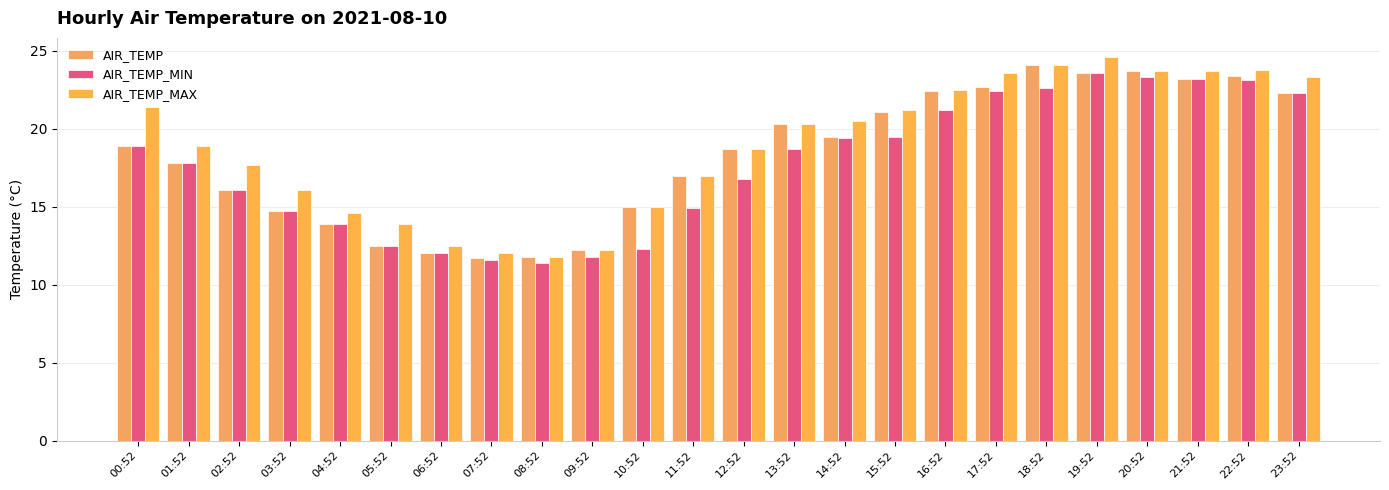

What are all the series names shown in the legend?

AIR_TEMP, AIR_TEMP_MIN, AIR_TEMP_MAX